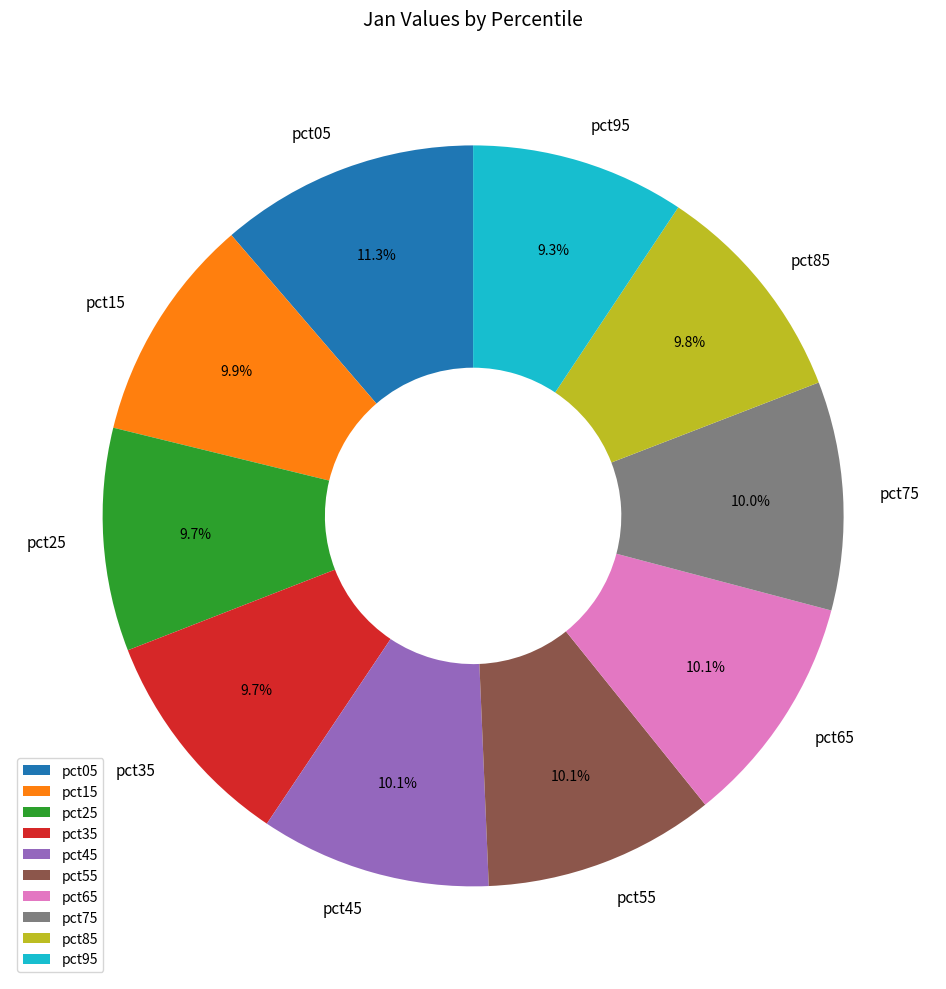

Is the sum of pct85 and pct75 greater than half?

No